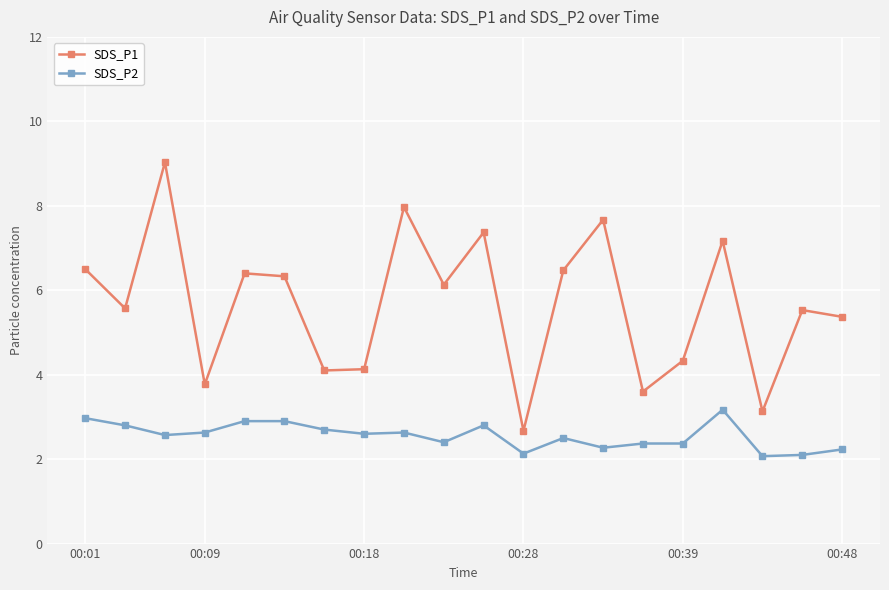

At how many categories does at least one series exceed 6?

10